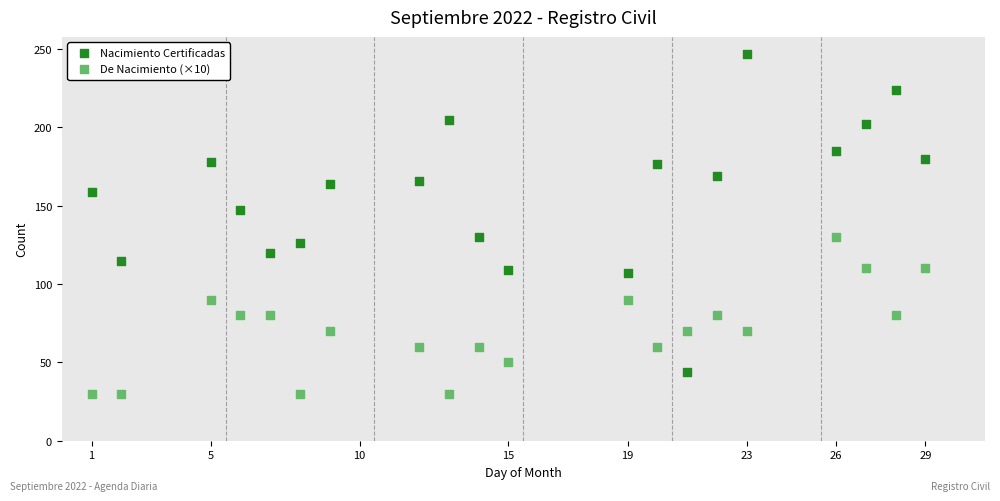

Which series has the largest Y range (max minus min)?

Nacimiento Certificadas